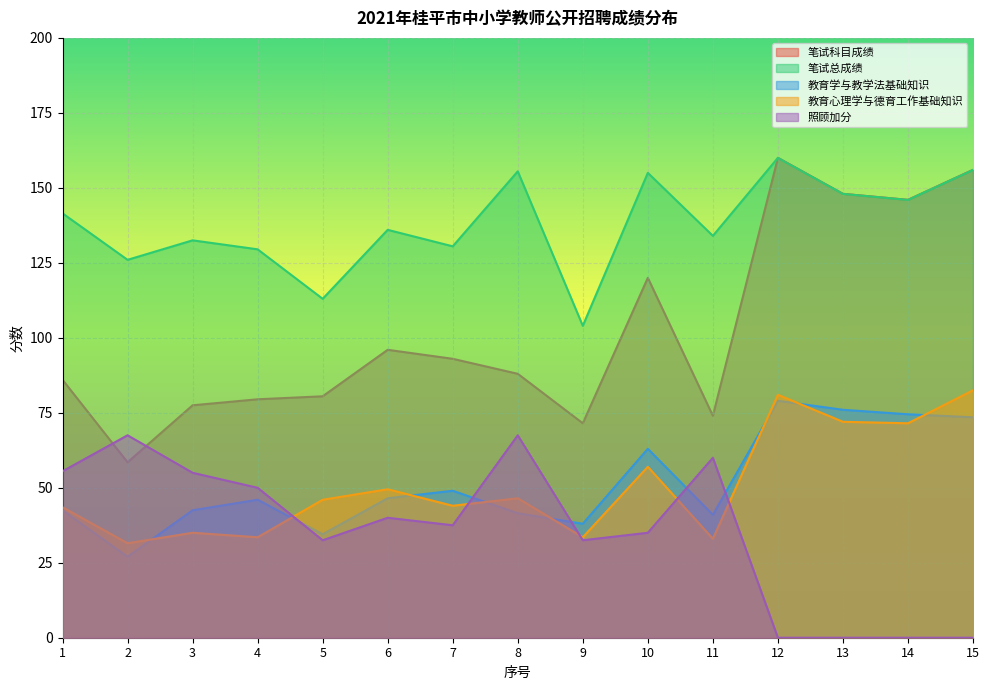

Is it true that 教育学与教学法基础知识 equals 74.8 at 7?

False